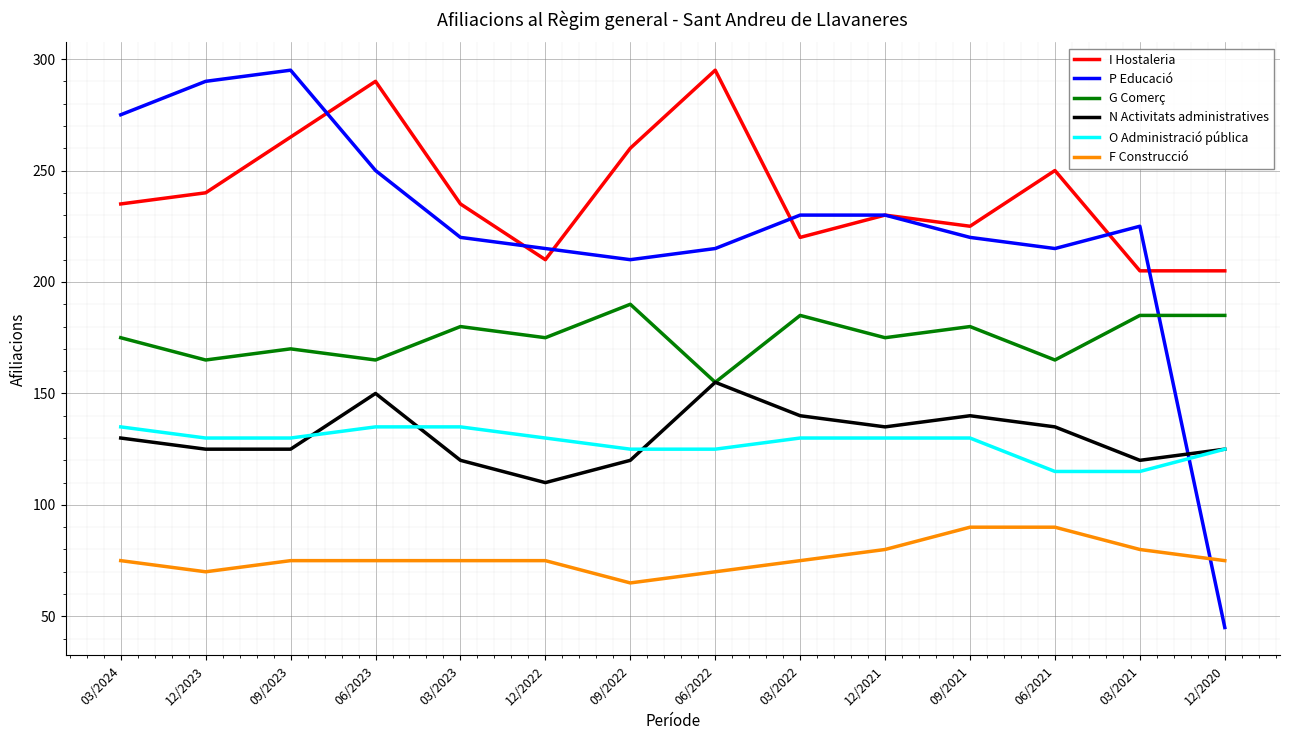

What is the total value across all series at 03/2024?

1025